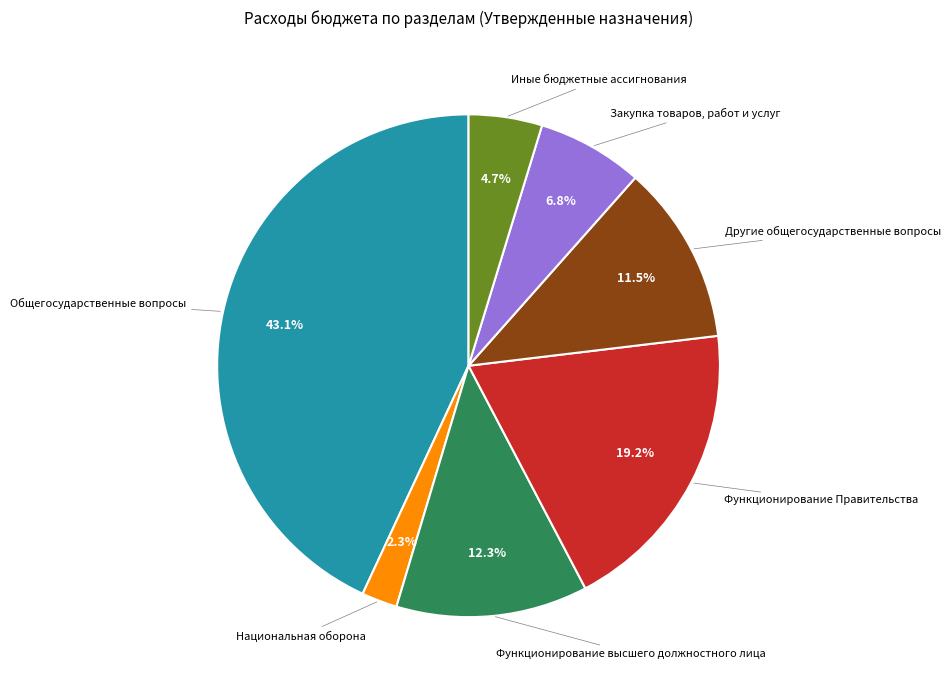

Does any single category account for the majority?

No